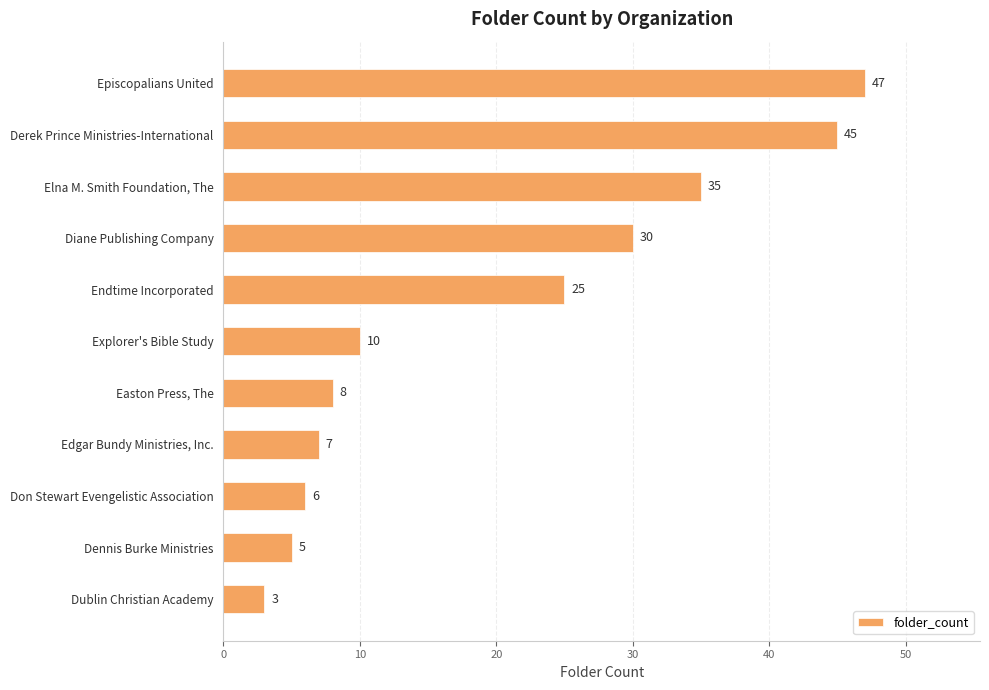

What is the ratio of the value at Dennis Burke Ministries to the value at Dublin Christian Academy?

1.7